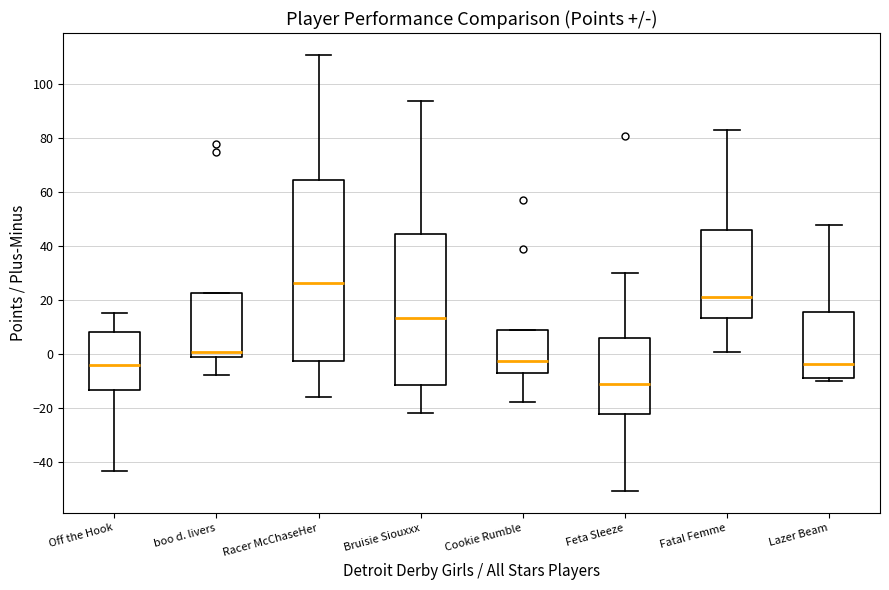

Which box has the lowest median line?

Feta Sleeze